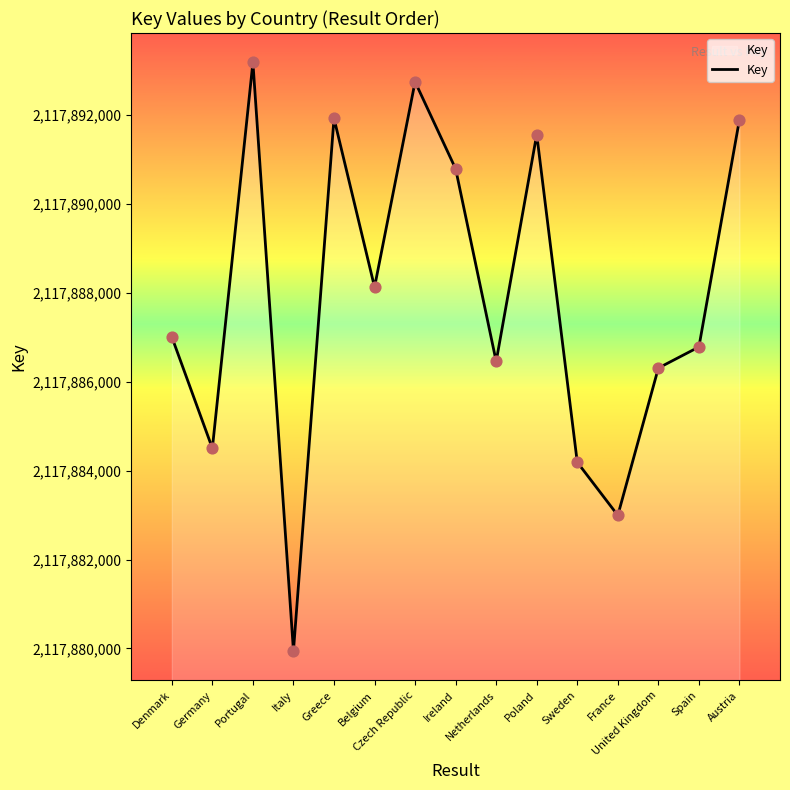

Between Sweden and Portugal, which is larger?

Portugal